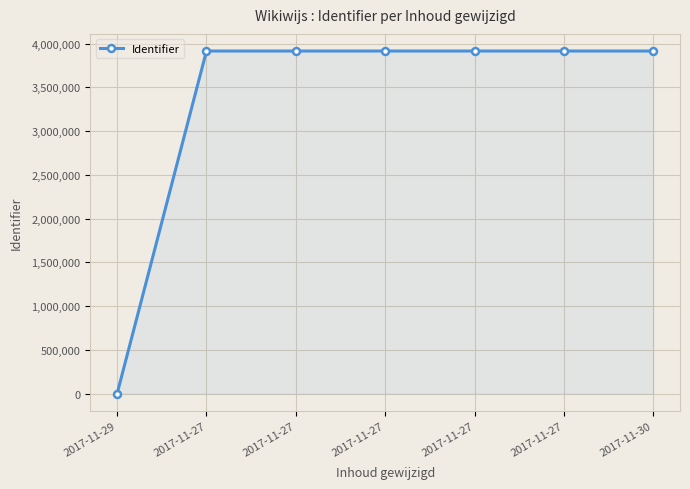

What is the sum of the values at 2017-11-29 and 2017-11-27?

3916351